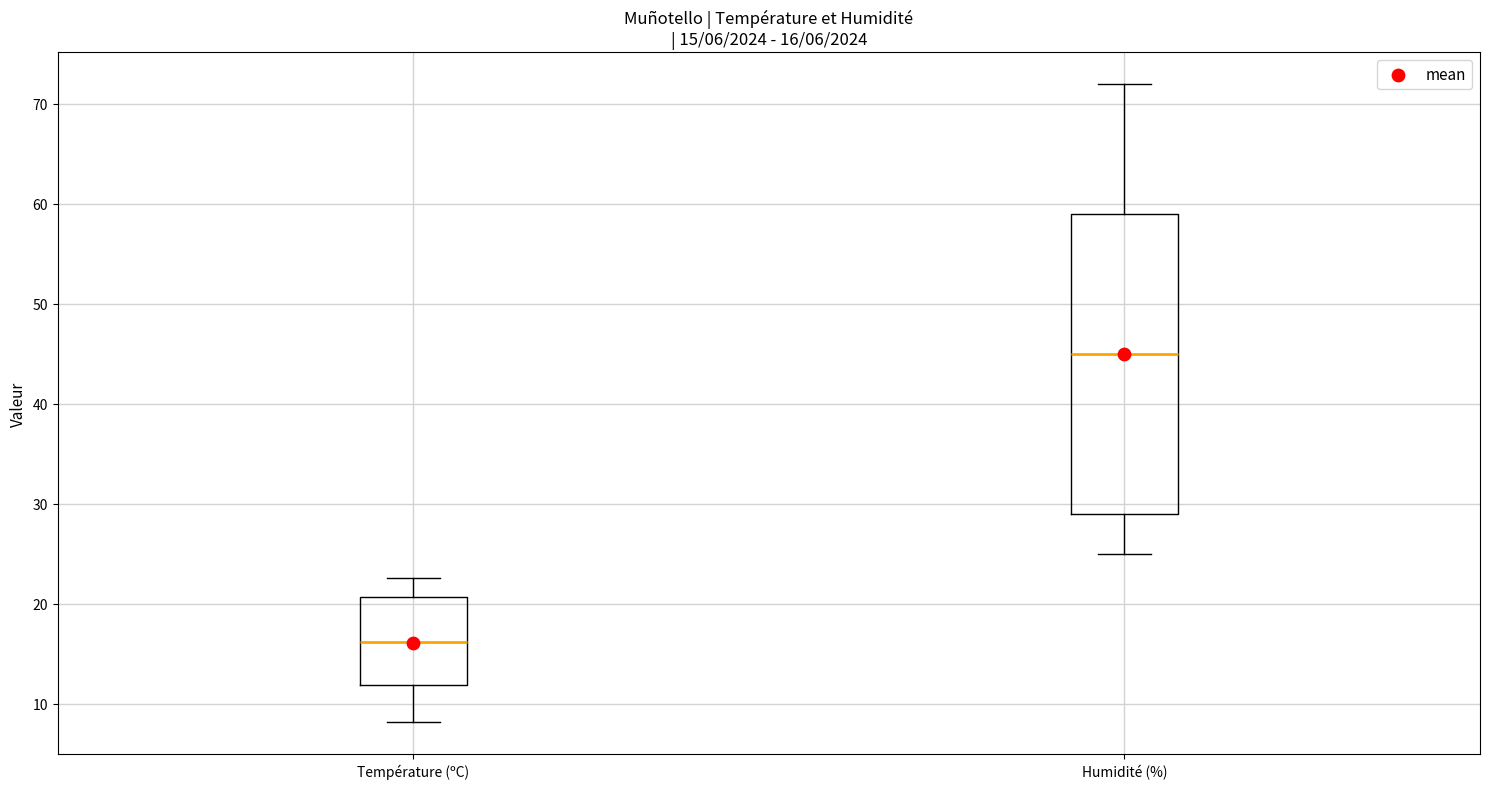

Comparing the boxes themselves (not the whiskers), which one is the tallest?

Humidité (%)